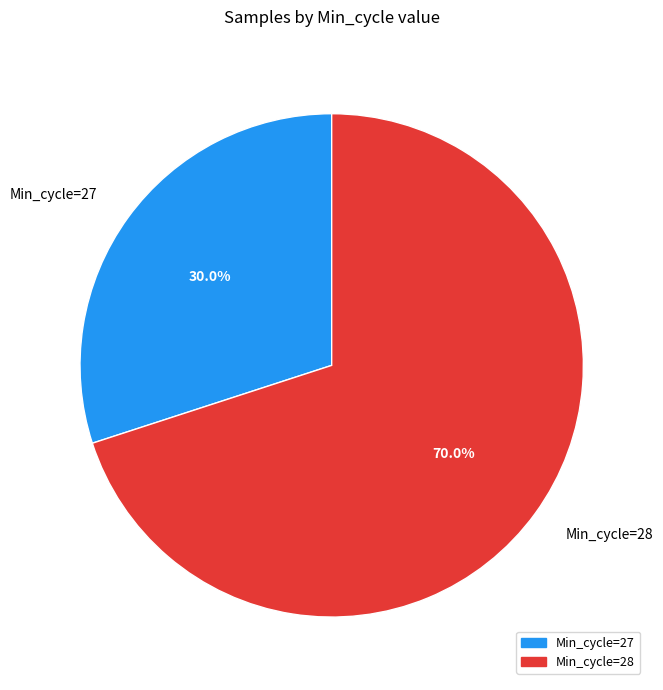

Is the sum of Min_cycle=28 and Min_cycle=27 greater than half?

Yes